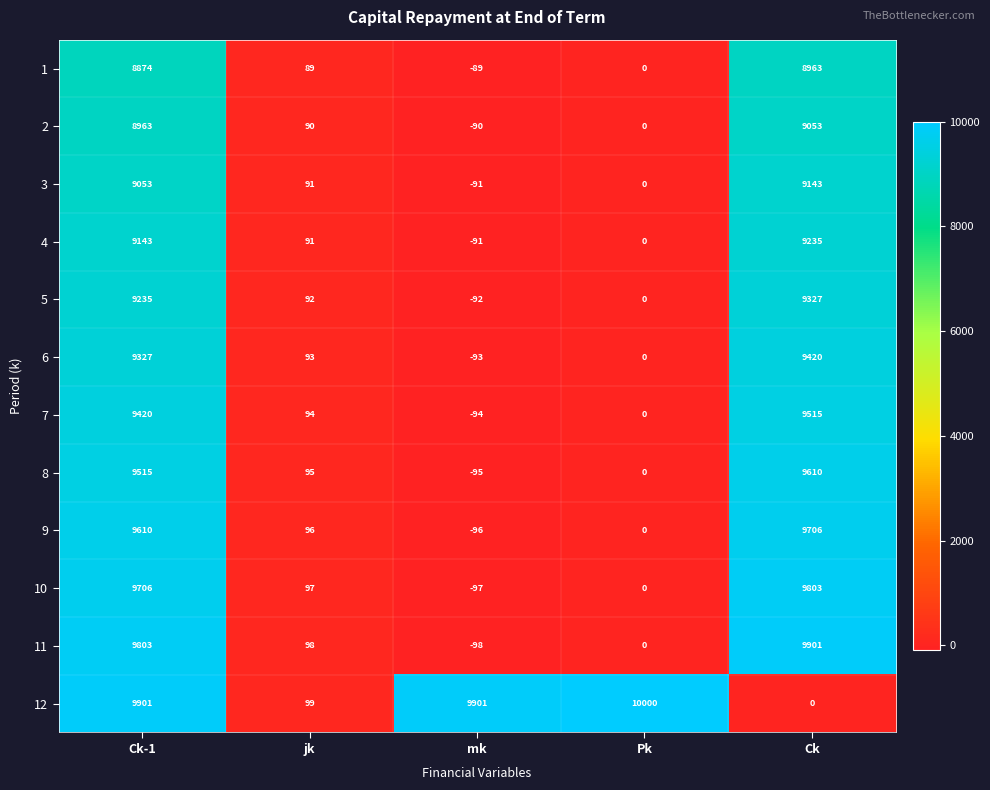

What is the difference between the 4 values at Pk and Ck?

9235